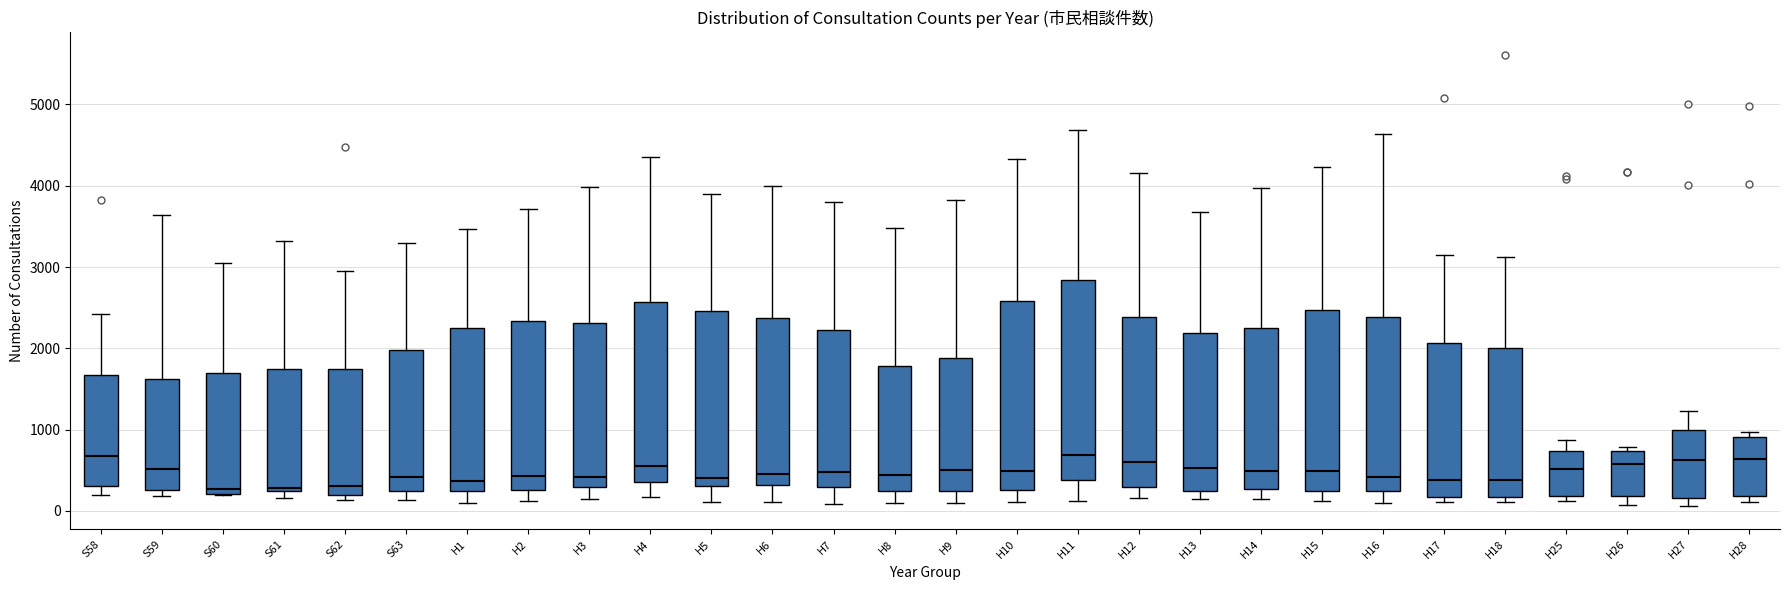

Reading left to right, transcribe this box plot: for each box, give where its median line is, the range the box spans, and where its two whiskers end, as read against the y-axis. The values are not printed on the chart, so give them approximately, as read against the axis.

S58: median 700, box 300 to 1700, whiskers 200 to 2400
S59: median 500, box 300 to 1600, whiskers 200 to 3600
S60: median 300, box 200 to 1700, whiskers 200 to 3000
S61: median 300, box 200 to 1800, whiskers 200 (just below the box's lower edge) to 3300
S62: median 300, box 200 to 1800, whiskers 100 to 2900
S63: median 400, box 200 to 2000, whiskers 100 to 3300
H1: median 400, box 200 to 2200, whiskers 100 to 3500
H2: median 400, box 300 to 2300, whiskers 100 to 3700
H3: median 400, box 300 to 2300, whiskers 100 to 4000
H4: median 600, box 400 to 2600, whiskers 200 to 4300
H5: median 400, box 300 to 2500, whiskers 100 to 3900
H6: median 500, box 300 to 2400, whiskers 100 to 4000
H7: median 500, box 300 to 2200, whiskers 100 to 3800
H8: median 400, box 200 to 1800, whiskers 100 to 3500
H9: median 500, box 200 to 1900, whiskers 100 to 3800
H10: median 500, box 300 to 2600, whiskers 100 to 4300
H11: median 700, box 400 to 2800, whiskers 100 to 4700
H12: median 600, box 300 to 2400, whiskers 200 to 4200
H13: median 500, box 200 to 2200, whiskers 100 to 3700
H14: median 500, box 300 to 2200, whiskers 100 to 4000
H15: median 500, box 200 to 2500, whiskers 100 to 4200
H16: median 400, box 200 to 2400, whiskers 100 to 4600
H17: median 400, box 200 to 2100, whiskers 100 to 3100
H18: median 400, box 200 to 2000, whiskers 100 to 3100
H25: median 500, box 200 to 700, whiskers 100 to 900
H26: median 600, box 200 to 700, whiskers 100 to 800
H27: median 600, box 200 to 1000, whiskers 100 to 1200
H28: median 600, box 200 to 900, whiskers 100 to 1000